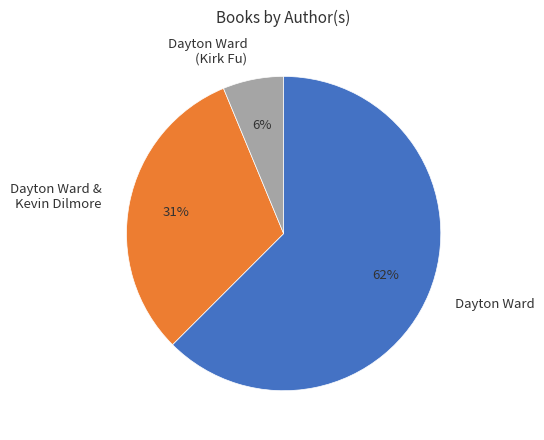

Which has a higher value, Dayton Ward & Kevin Dilmore or Dayton Ward?

Dayton Ward